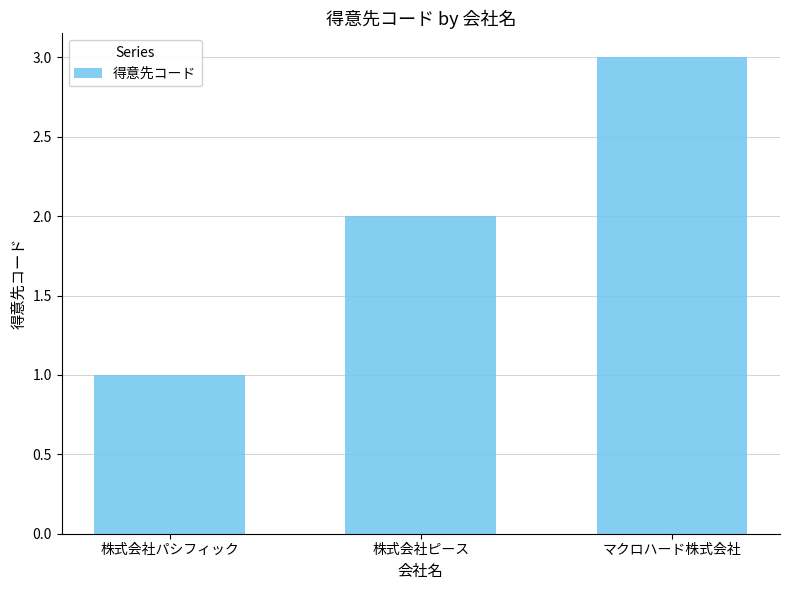

List the labels in order of value, largest first.

マクロハード株式会社, 株式会社ピース, 株式会社パシフィック